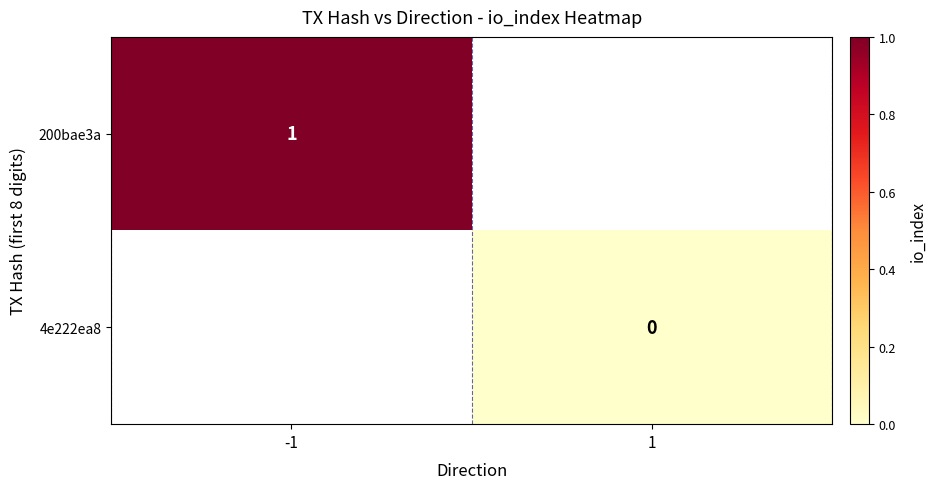

True or false: 200bae3a has a value of 1 at -1.

True